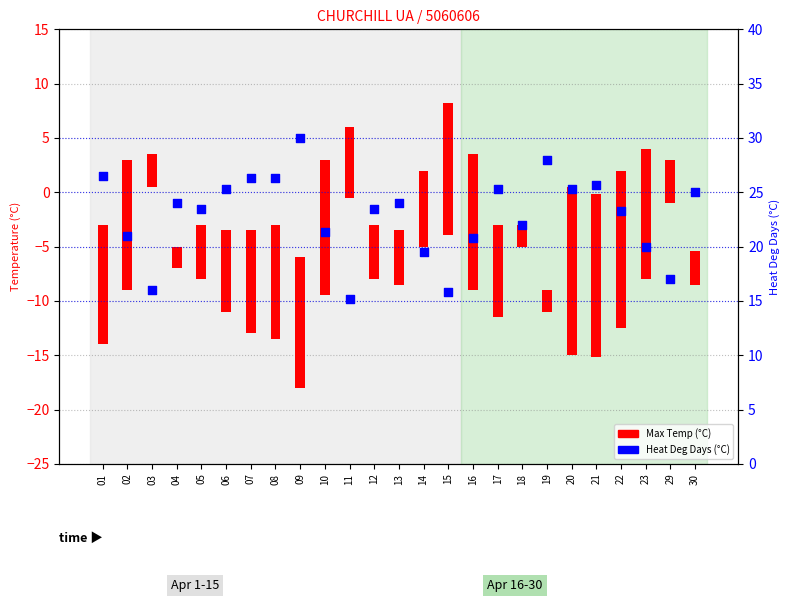

At how many categories does at least one series exceed 15?

25